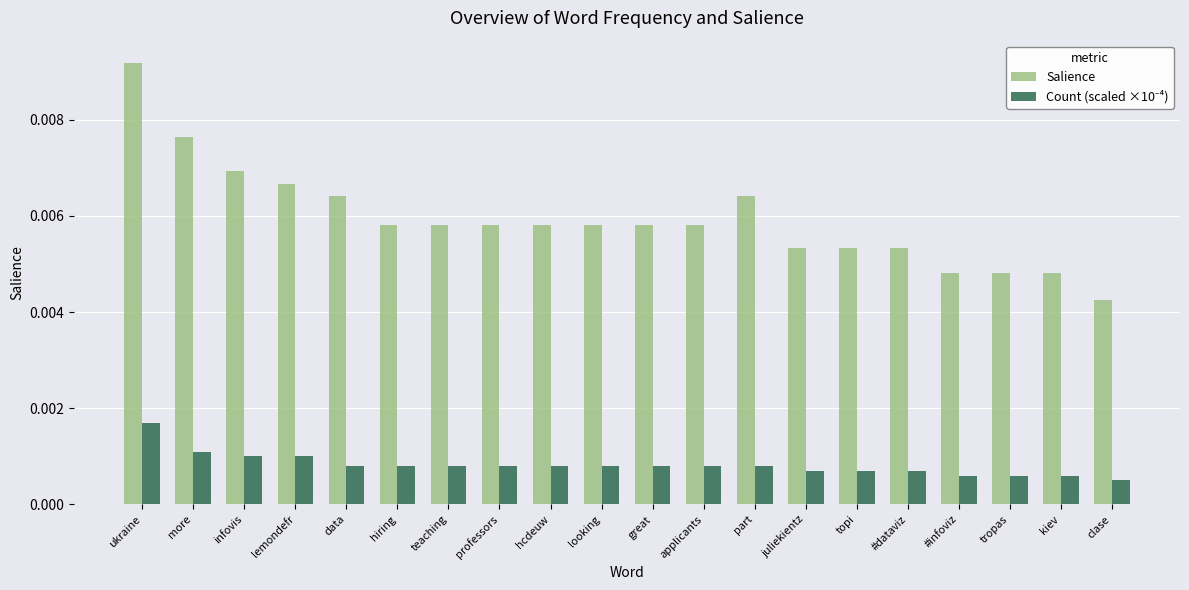

At which category is the sum across all series the highest?

ukraine